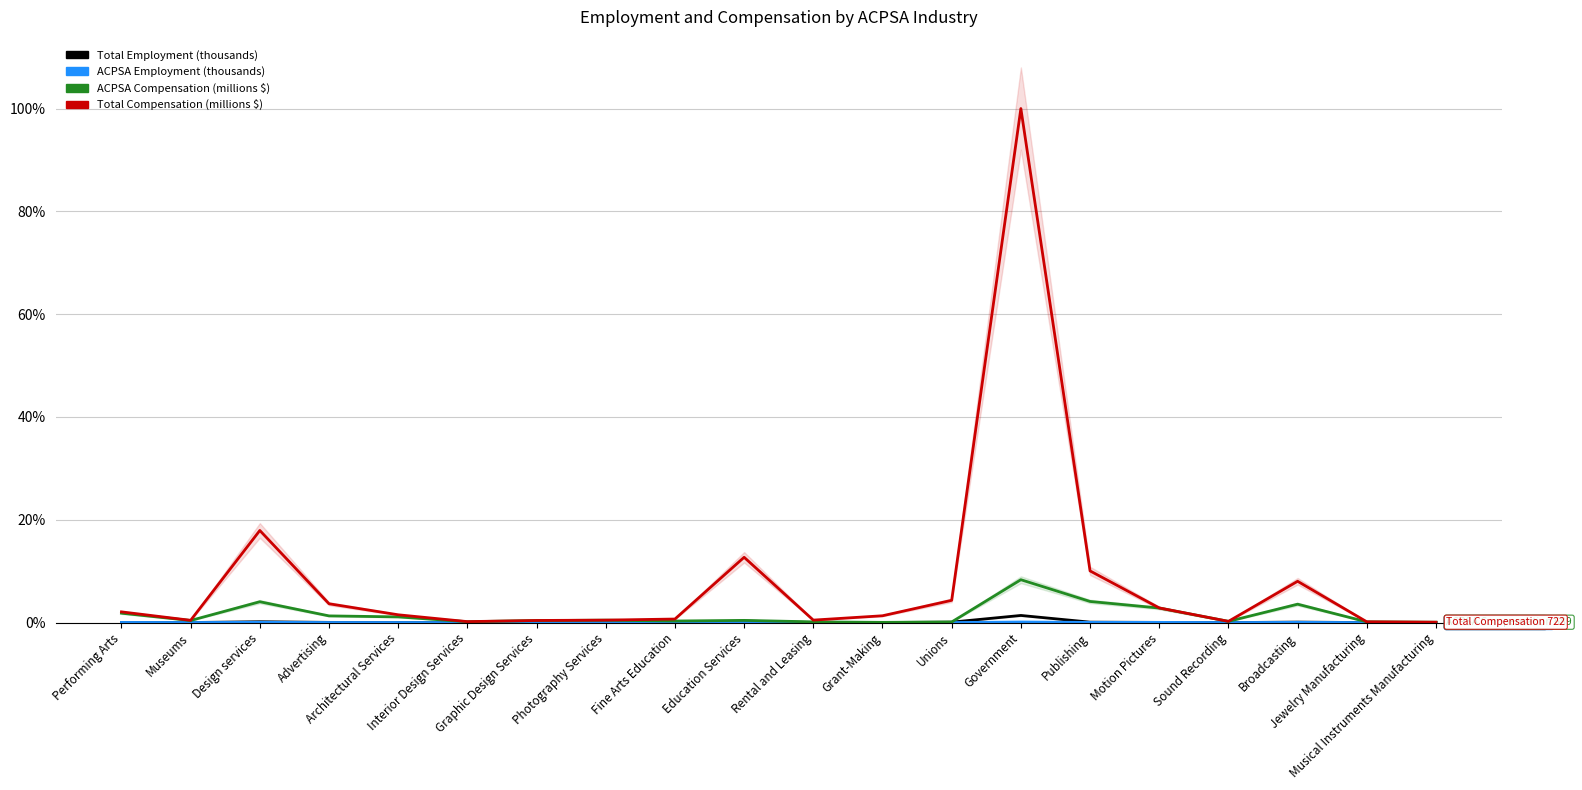

Where is Total Employment (thousands) nearest to the value 0?

Musical Instruments Manufacturing